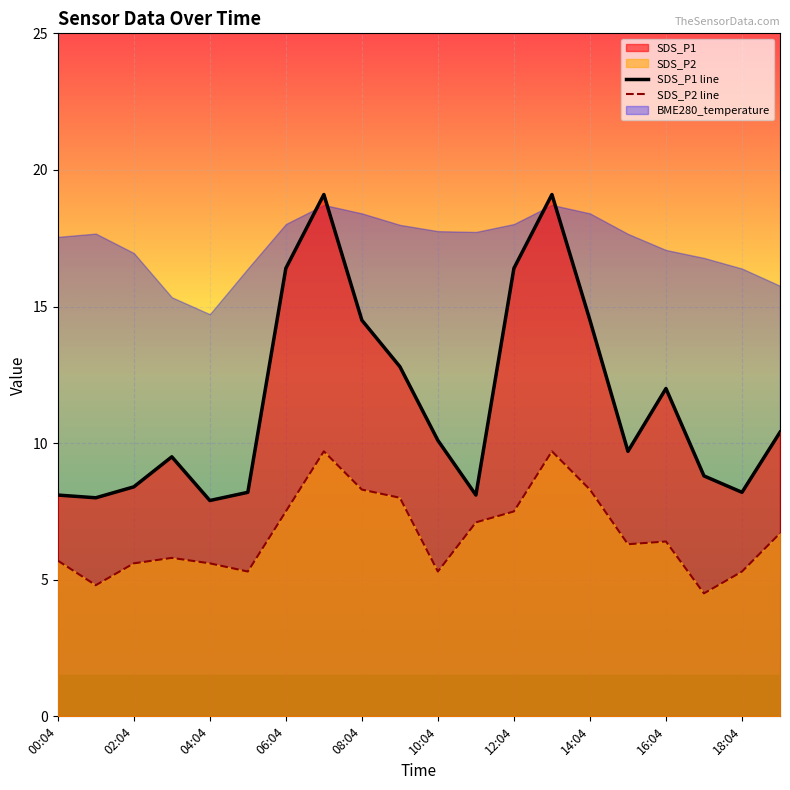

What is the minimum value for SDS_P1 line?

7.9